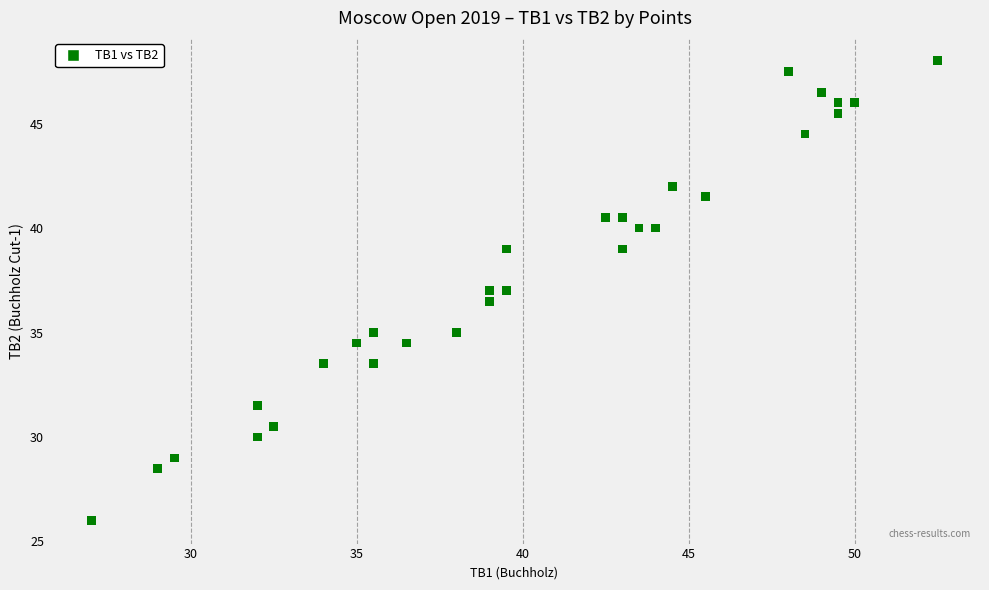

What is the range of X values (max minus min)?

25.5